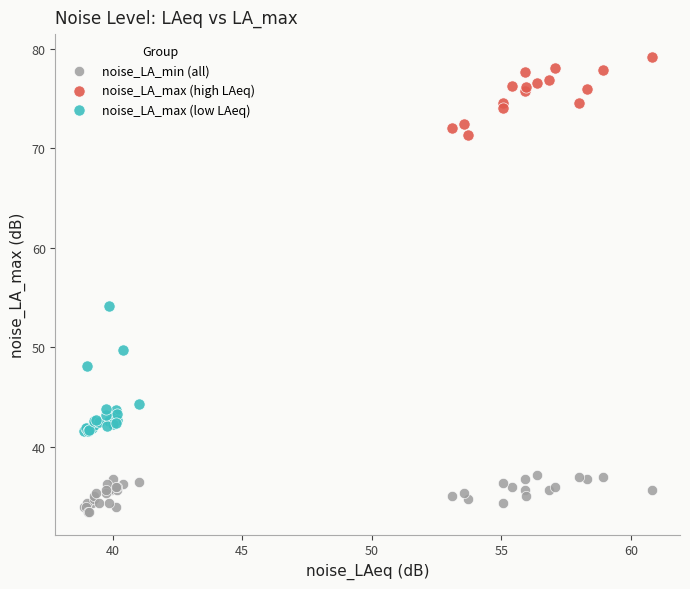

Which series contains the lowest Y value?

noise_LA_min (all)